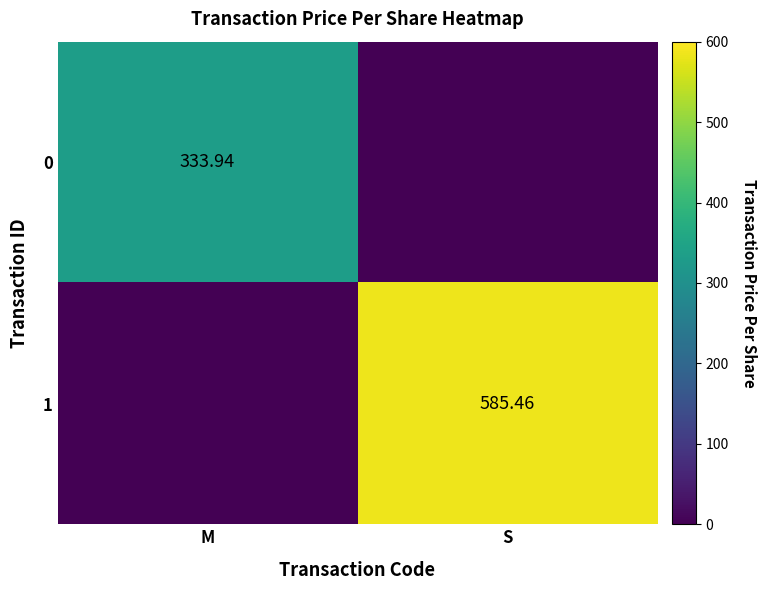

The 1 series shows 1016.8 at S. True or false?

False